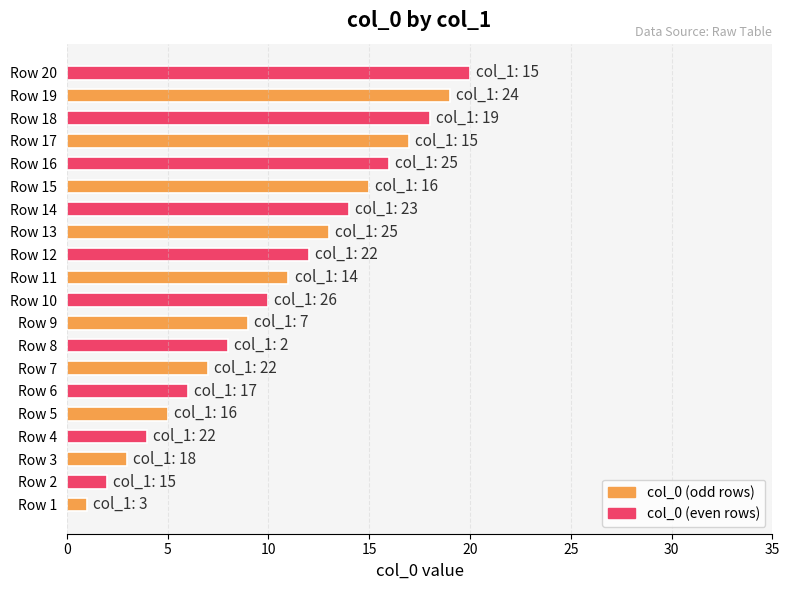

Does the chart contain any negative values?

No